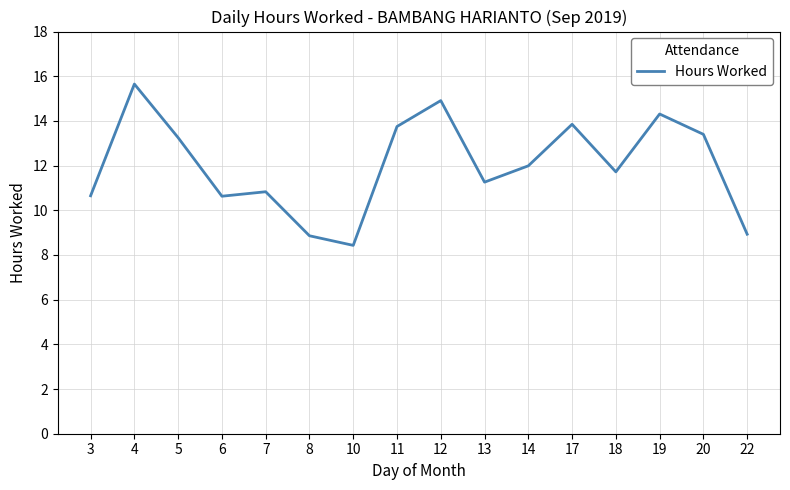

What is the greatest value displayed?

15.7